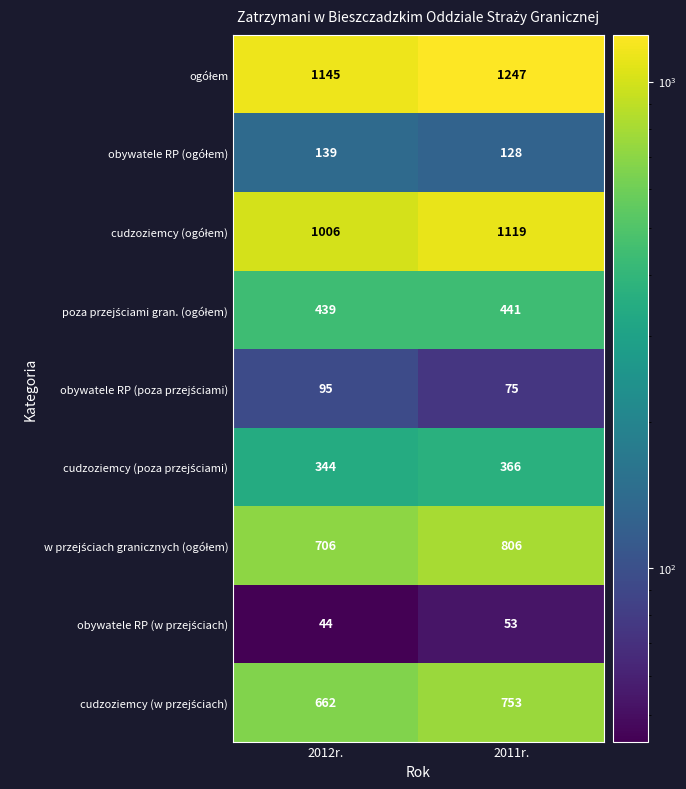

What is the difference between the highest and lowest values at 2012r.?

1101